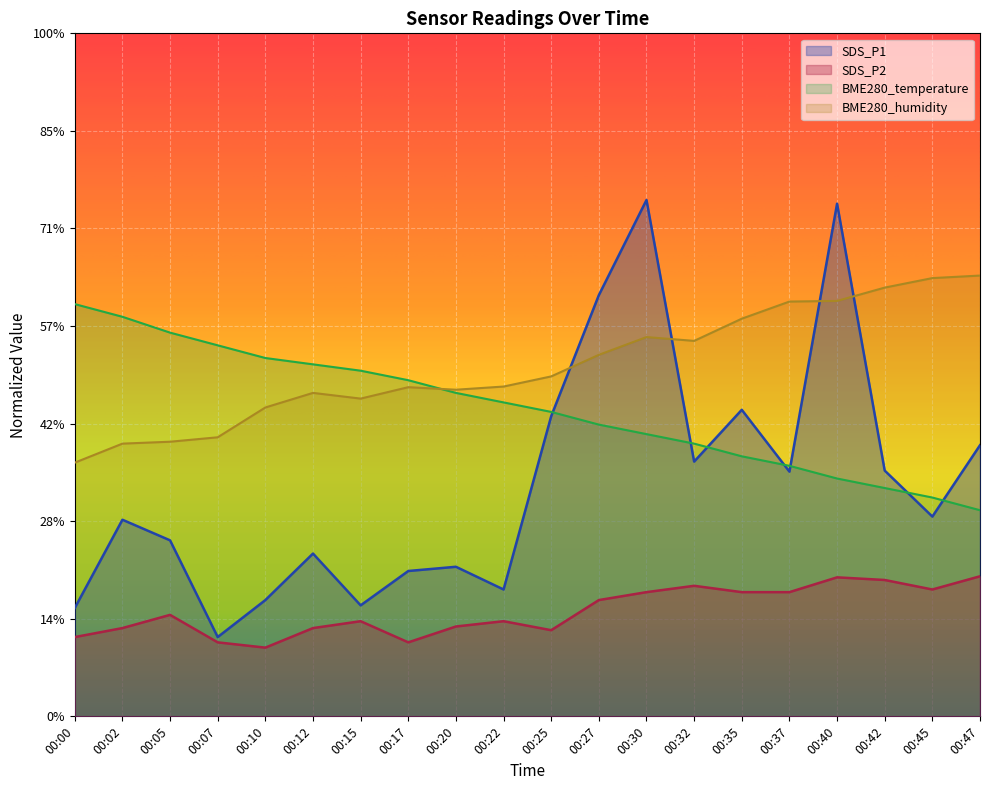

True or false: BME280_temperature and SDS_P2 cross at least once.

False